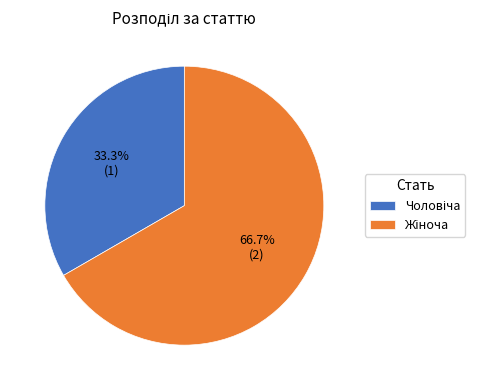

Is there a majority slice in this chart?

Yes